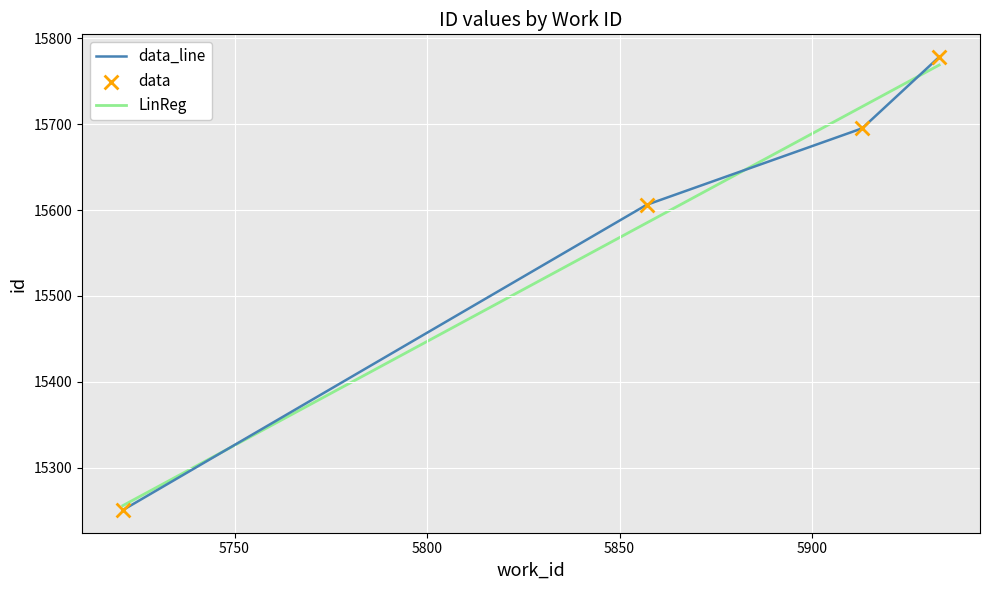

Approximately how many times larger is the value at 5857 compared to 5933?

1.0